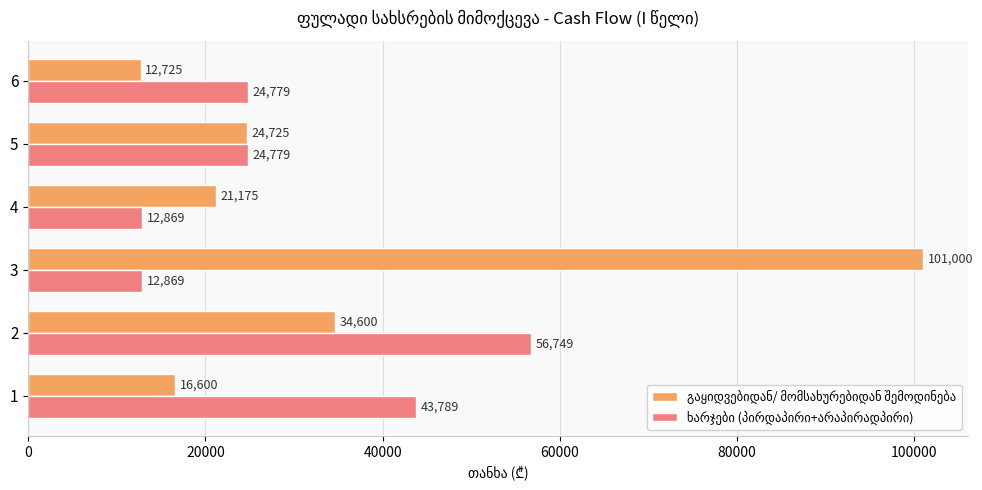

At how many categories does at least one series exceed 42855?

3